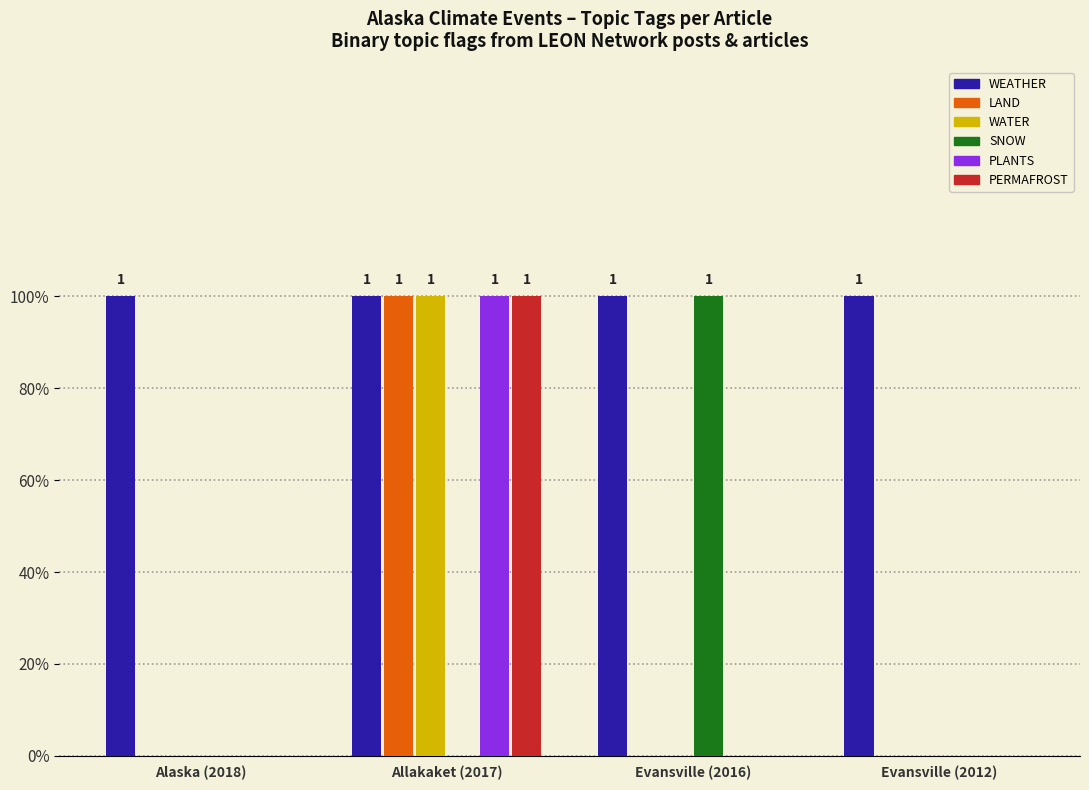

Does the chart contain stacked bars?

No